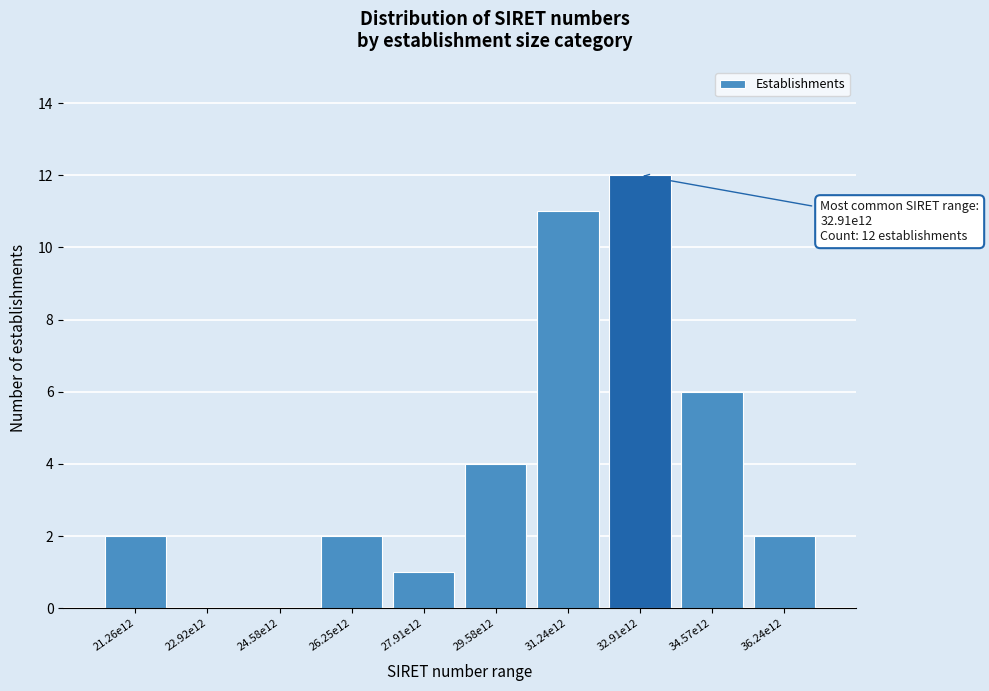

Reading left to right, extract all data points from this chart.

21.26e12=2	22.92e12=0	24.58e12=0	26.25e12=2	27.91e12=1	29.58e12=4	31.24e12=11	32.91e12=12	34.57e12=6	36.24e12=2